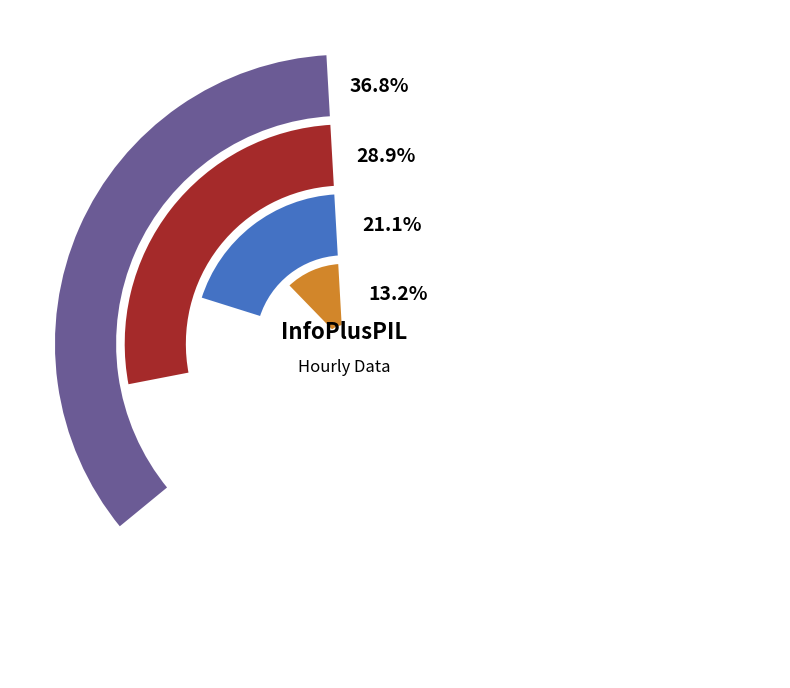

To the nearest percent, what is the combined percentage of 10:00 and 08:00?

16%